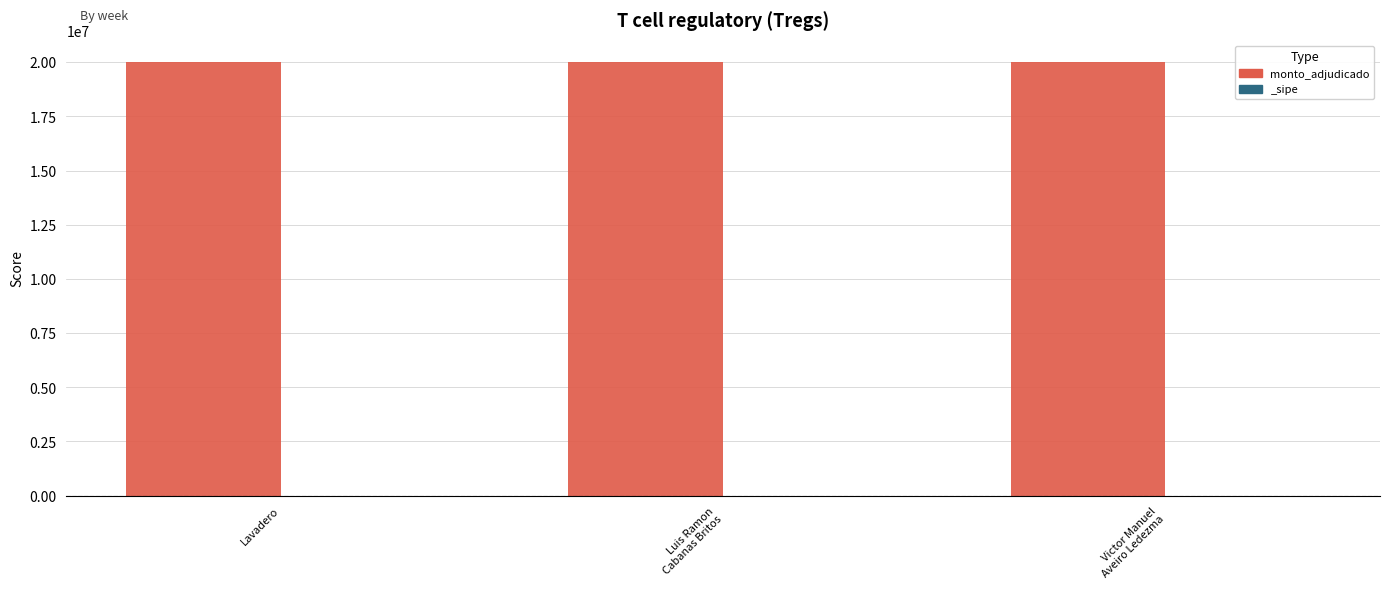

Rank the series by their maximum value, from highest to lowest.

monto_adjudicado, _sipe